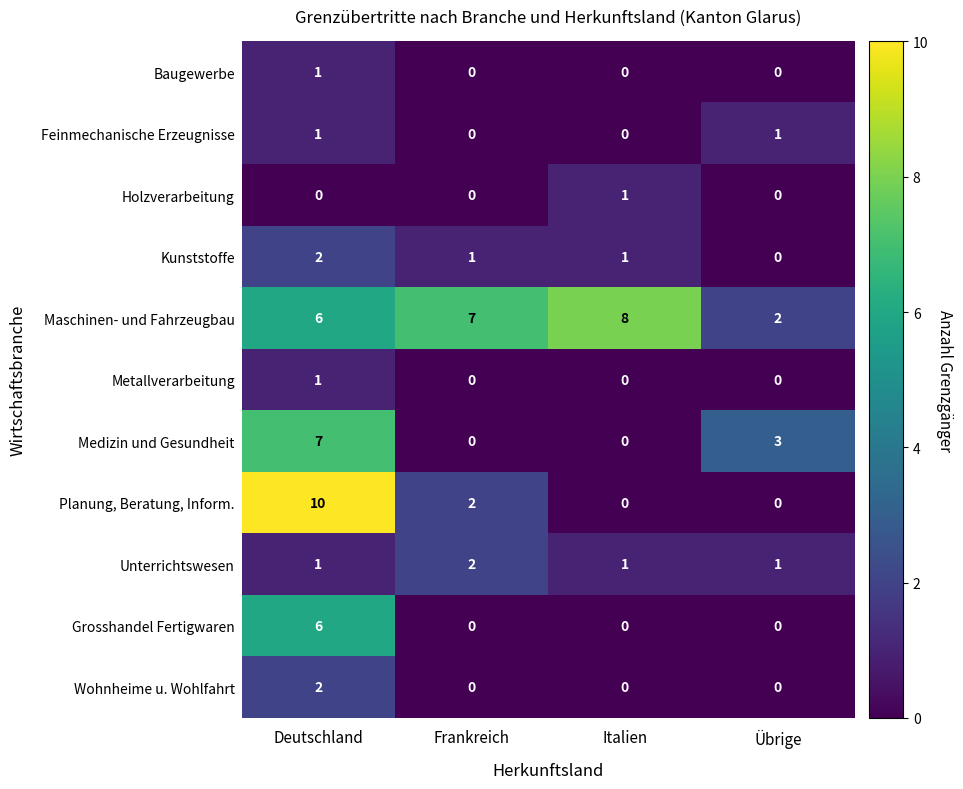

The value of Metallverarbeitung at Übrige is 0. True or false?

True